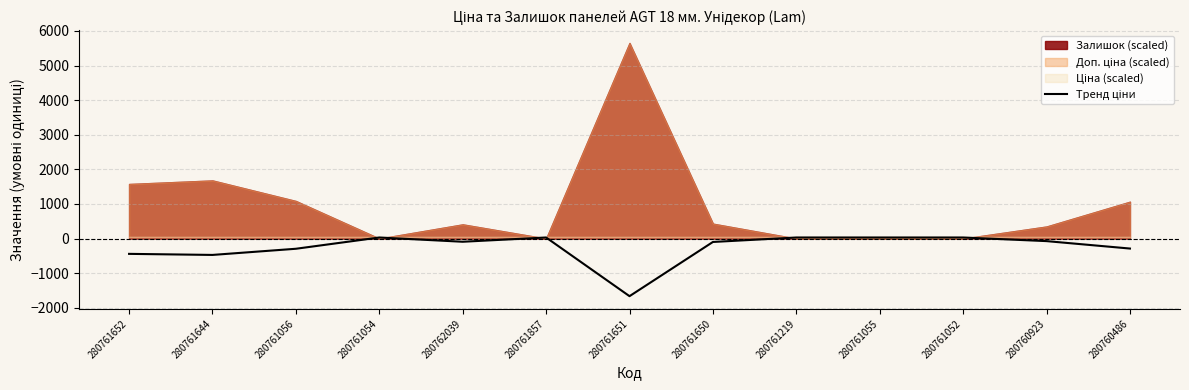

What is the sum of all values?

-3274.4